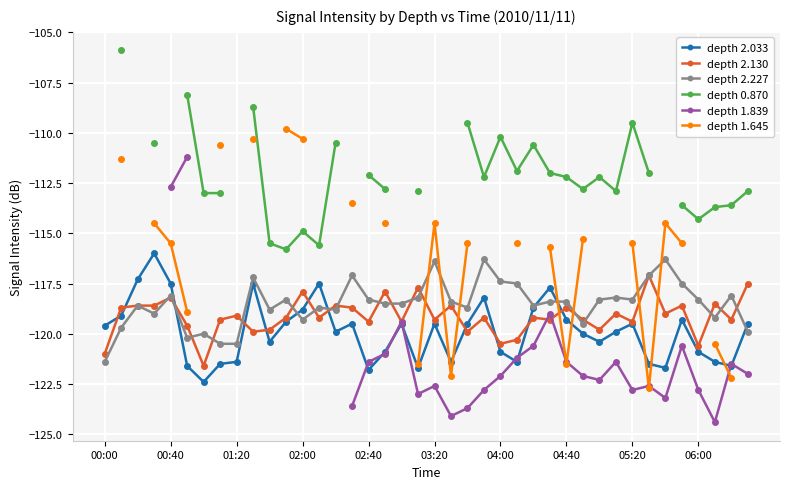

What is the highest value of the depth 2.227 series?

-116.3